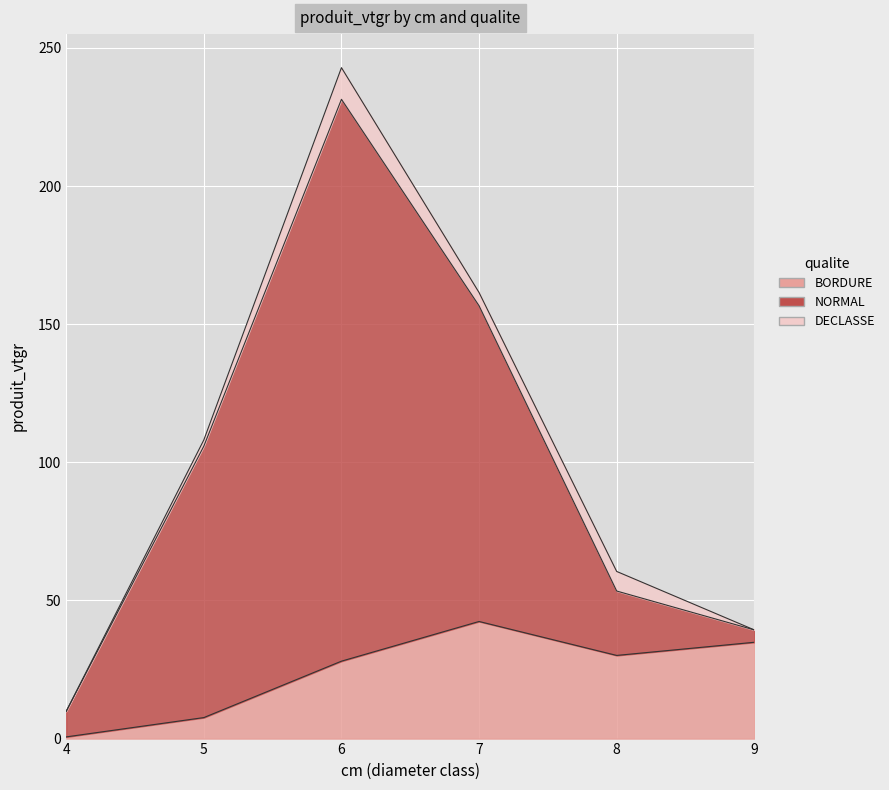

Which series changed the most between 6 and 7?

NORMAL